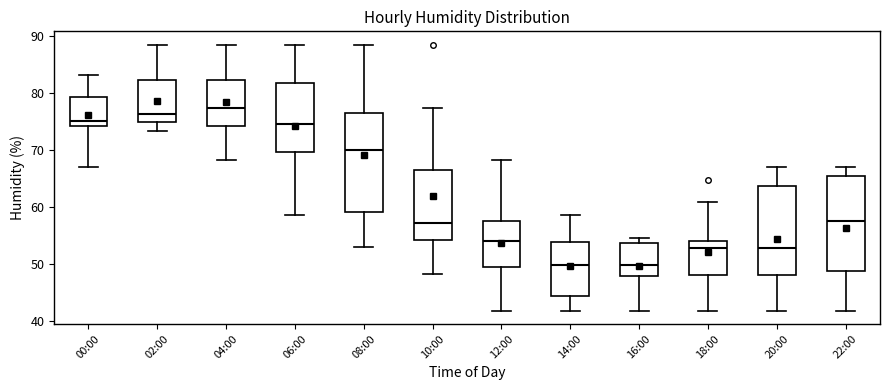

Reading left to right, transcribe this box plot: for each box, give where its median line is, the range the box spans, and where its two whiskers end, as read against the y-axis. The values are not printed on the chart, so give them approximately, as read against the axis.

00:00: median 75, box 74 to 79, whiskers 67 to 83
02:00: median 76, box 75 to 82, whiskers 73 to 89
04:00: median 77, box 74 to 82, whiskers 68 to 89
06:00: median 75, box 70 to 82, whiskers 59 to 89
08:00: median 70, box 59 to 77, whiskers 53 to 89
10:00: median 57, box 54 to 66, whiskers 48 to 77
12:00: median 54, box 49 to 58, whiskers 42 to 68
14:00: median 50, box 44 to 54, whiskers 42 to 59
16:00: median 50, box 48 to 54, whiskers 42 to 55
18:00: median 53, box 48 to 54, whiskers 42 to 61
20:00: median 53, box 48 to 64, whiskers 42 to 67
22:00: median 57, box 49 to 65, whiskers 42 to 67